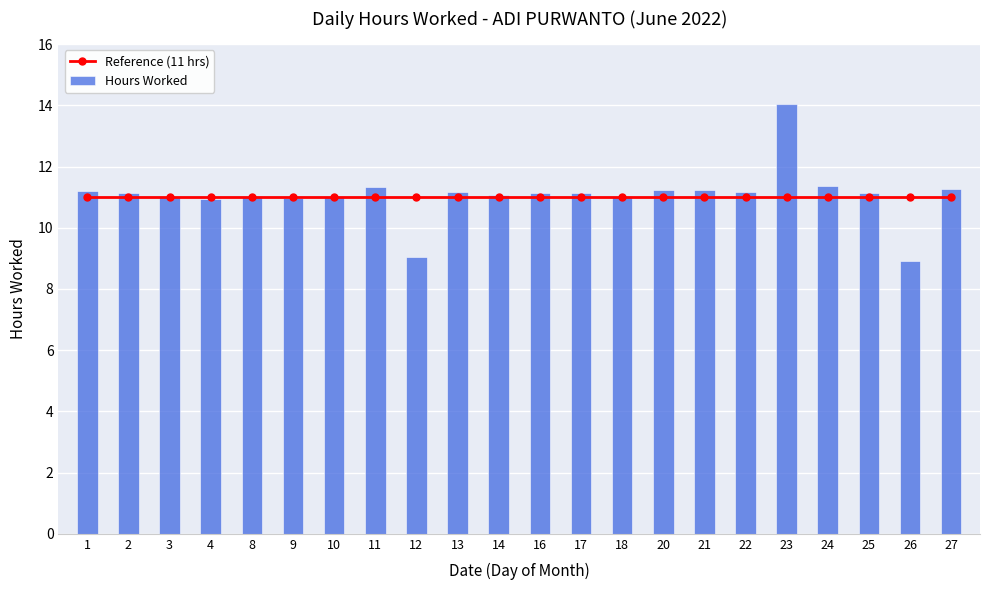

What is the total value across all series at 20?

22.2